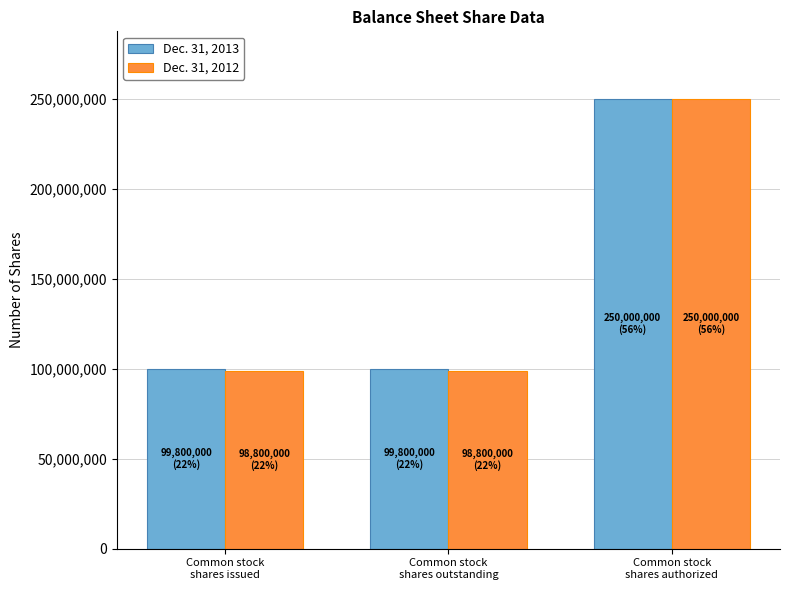

How many bars are there in total?

6